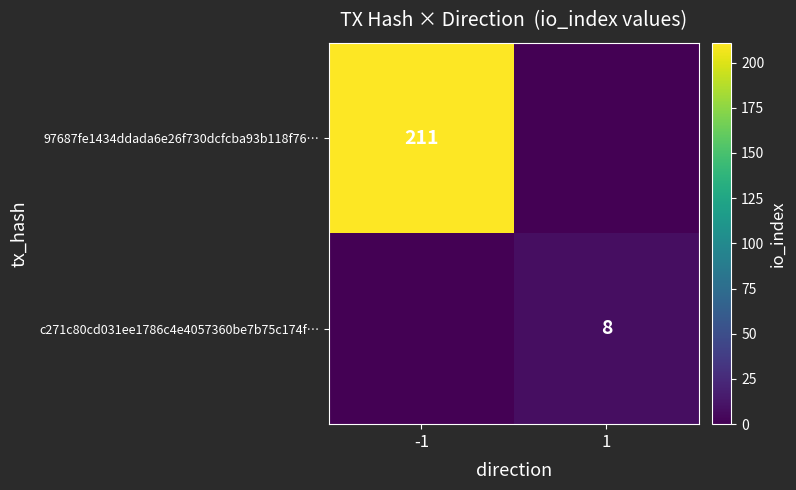

The c271c80cd031ee1786c4e4057360be7b75c174f… series shows 4 at 1. True or false?

False